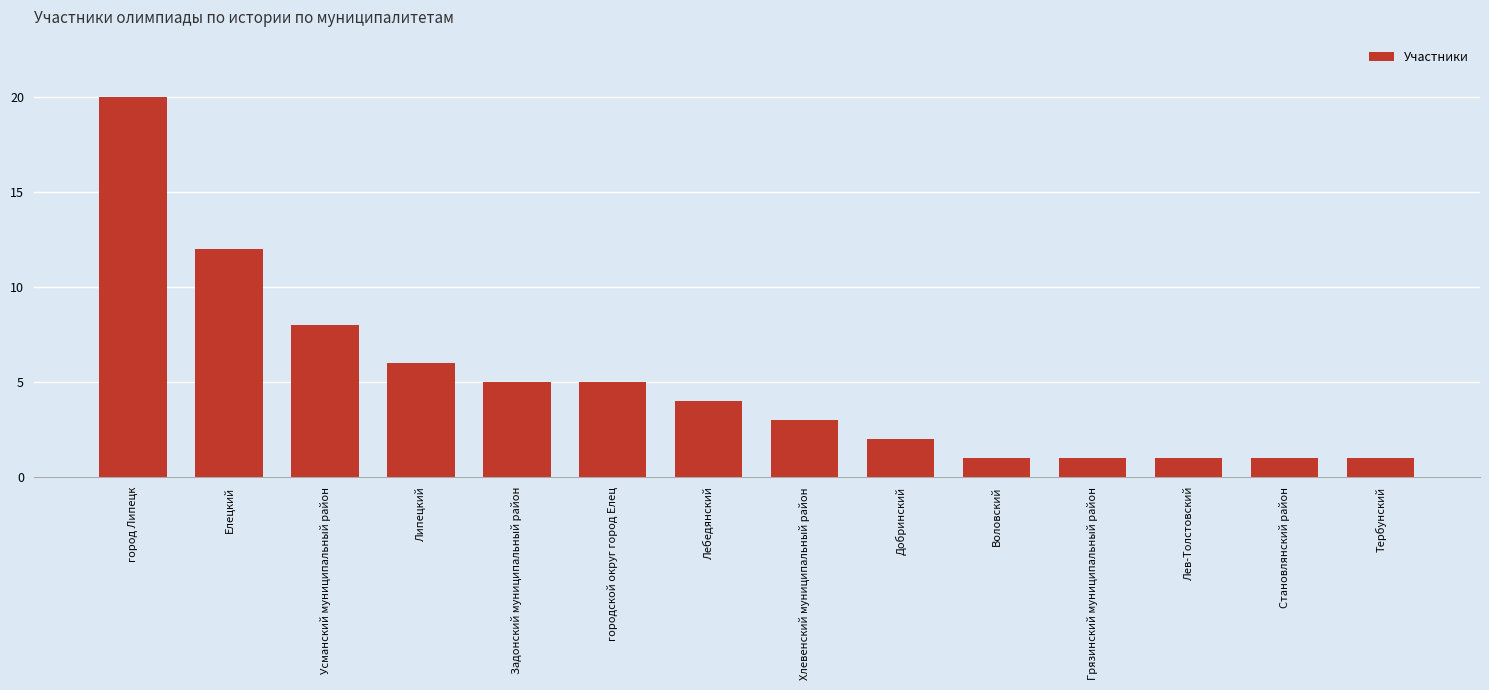

What is the change in value from город Липецк to Становлянский район?

-19